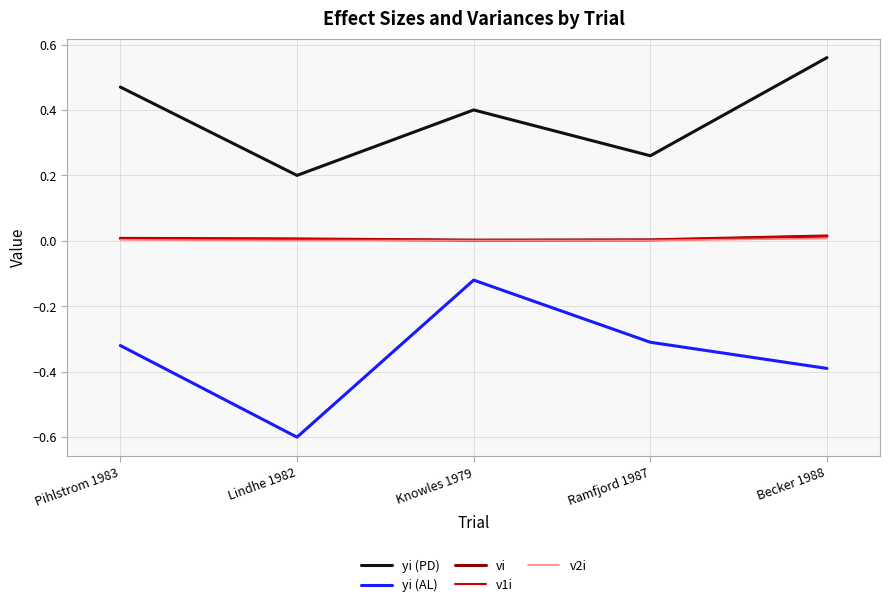

True or false: yi (AL) and vi cross at least once.

False